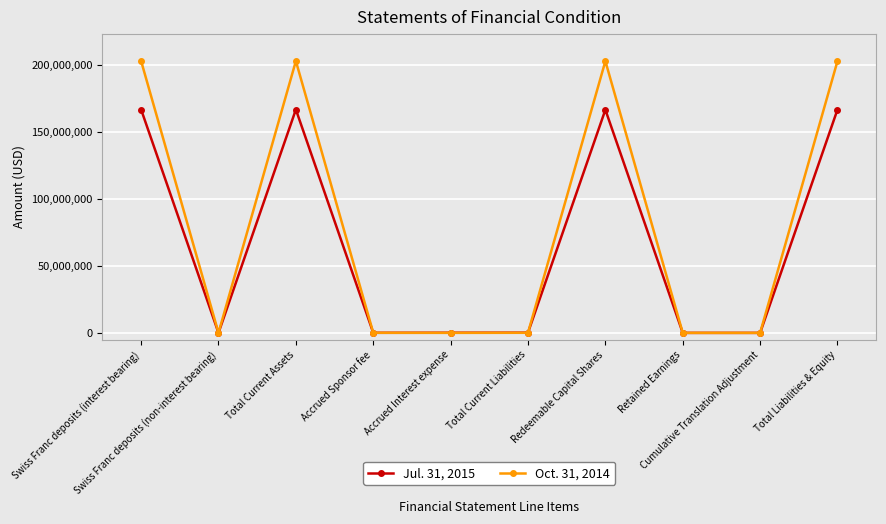

How many distinct data groups are displayed?

2